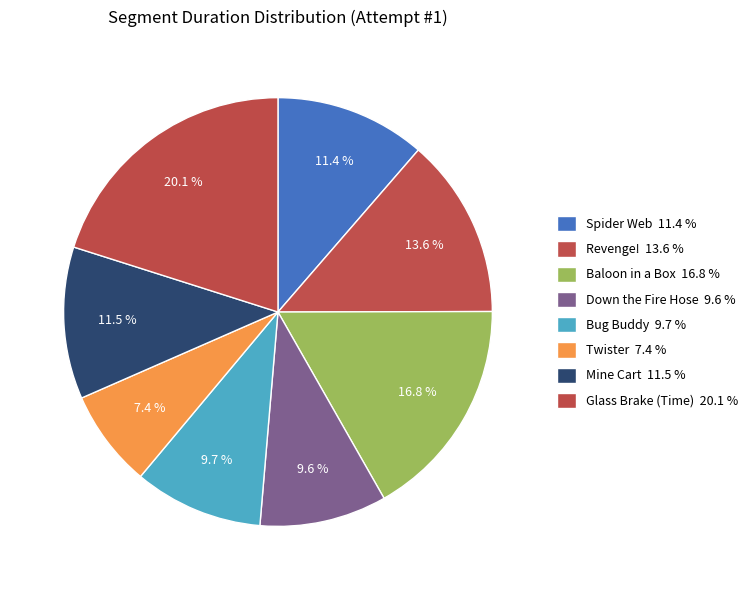

The Spider Web slice represents 11% of the pie. True or false?

True